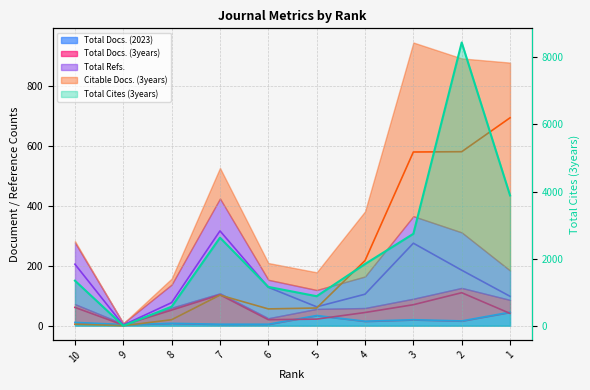

At 3, list the series in order from largest to smallest.

Total Cites (3years), Citable Docs. (3years), Total Refs., Total Docs. (3years), Total Docs. (2023)